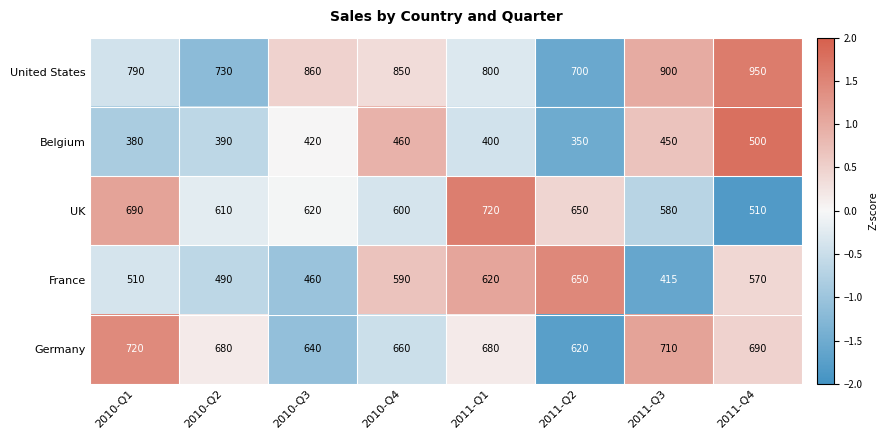

The value of United States at 2011-Q4 is 1486. True or false?

False